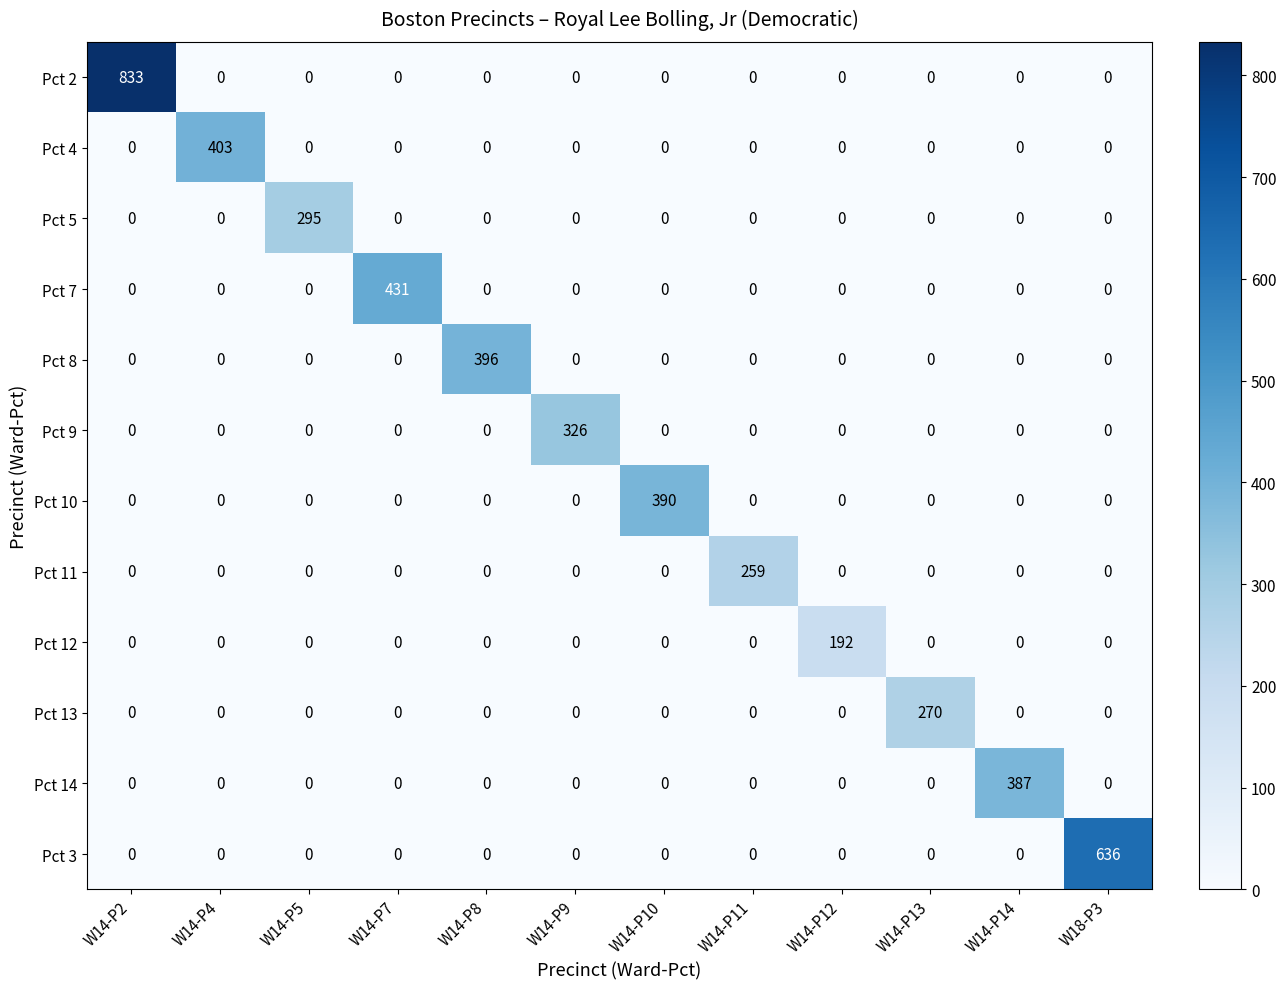

True or false: Pct 11 has a value of 0 at W14-P14.

True